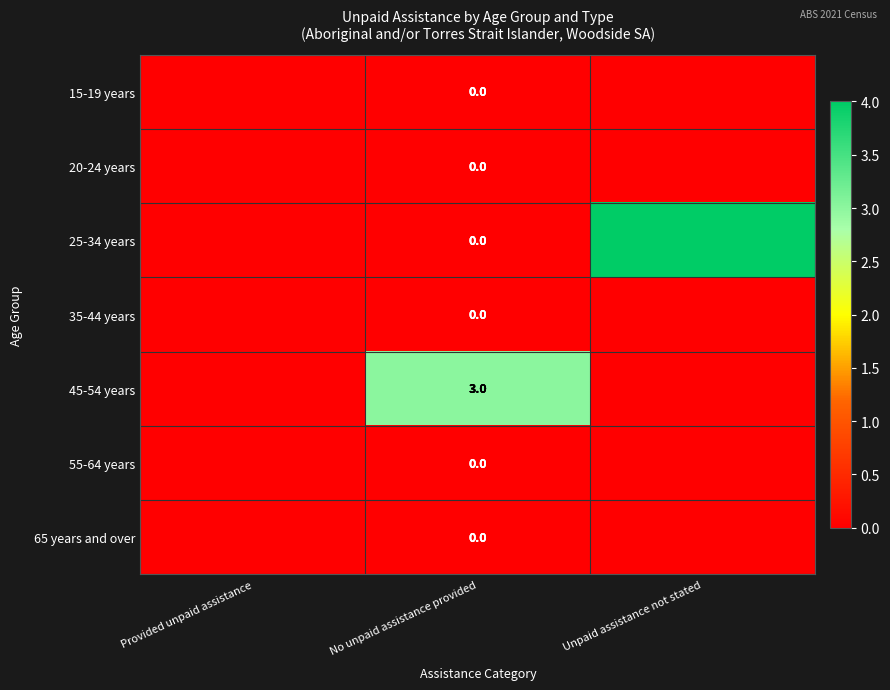

Which series has the largest total across all categories?

25-34 years